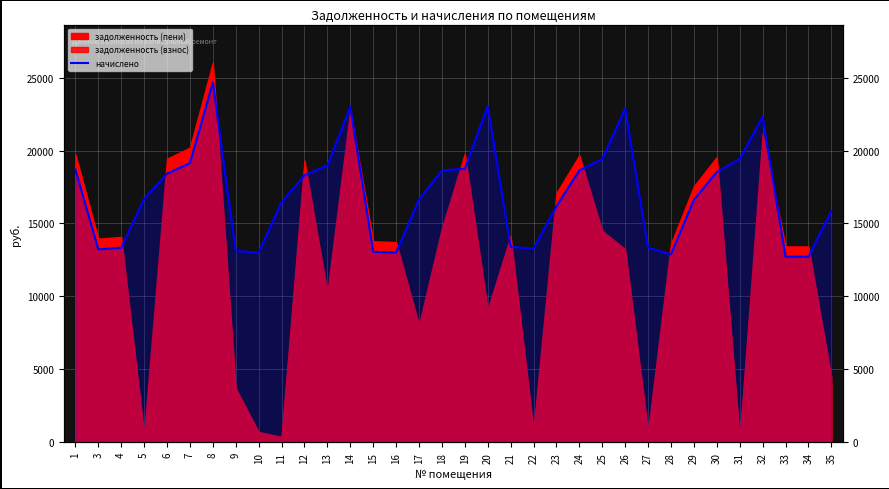

At which category does the data reach its first local peak?

8